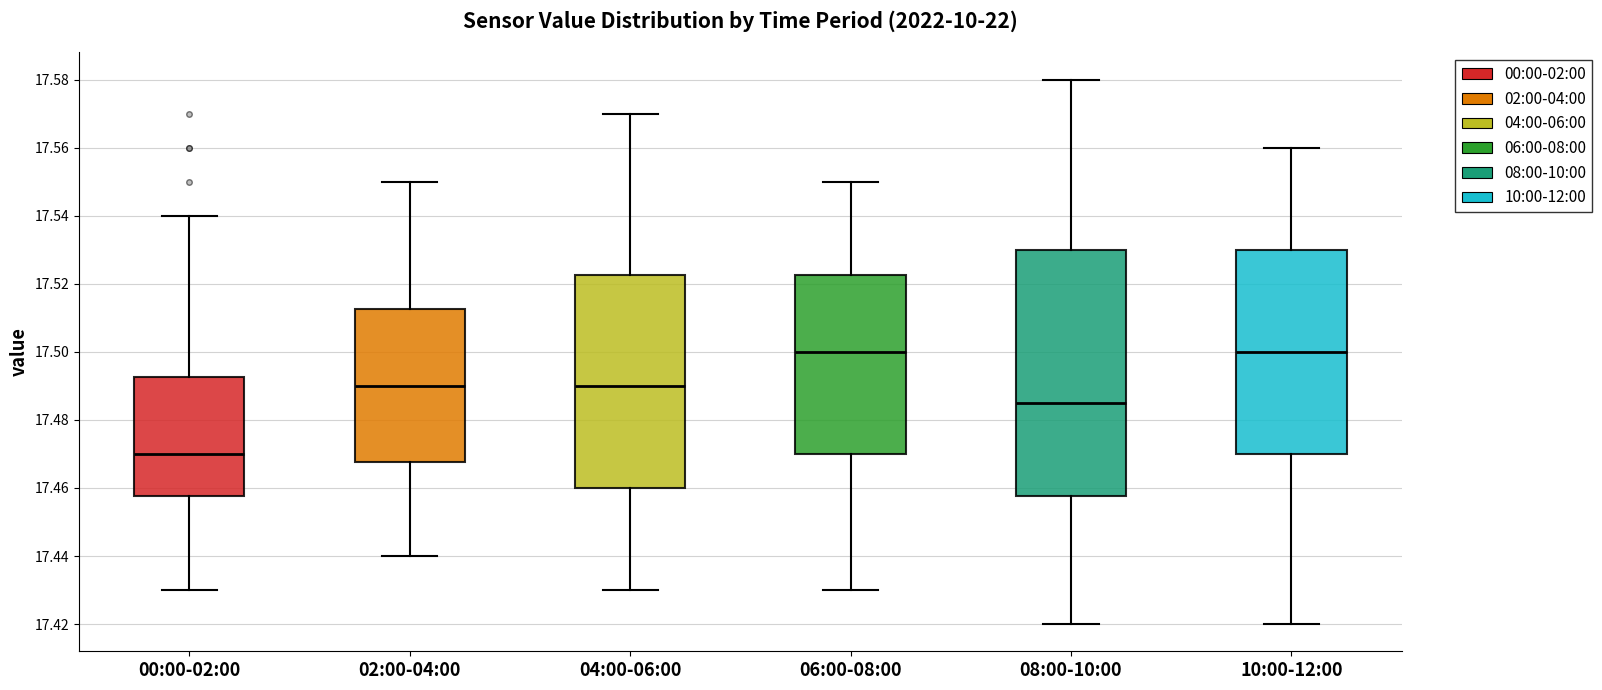

Where is the upper edge of the box for 08:00-10:00 on the y-axis? The values are not printed on the chart, so give them approximately, as read against the axis.

17.530